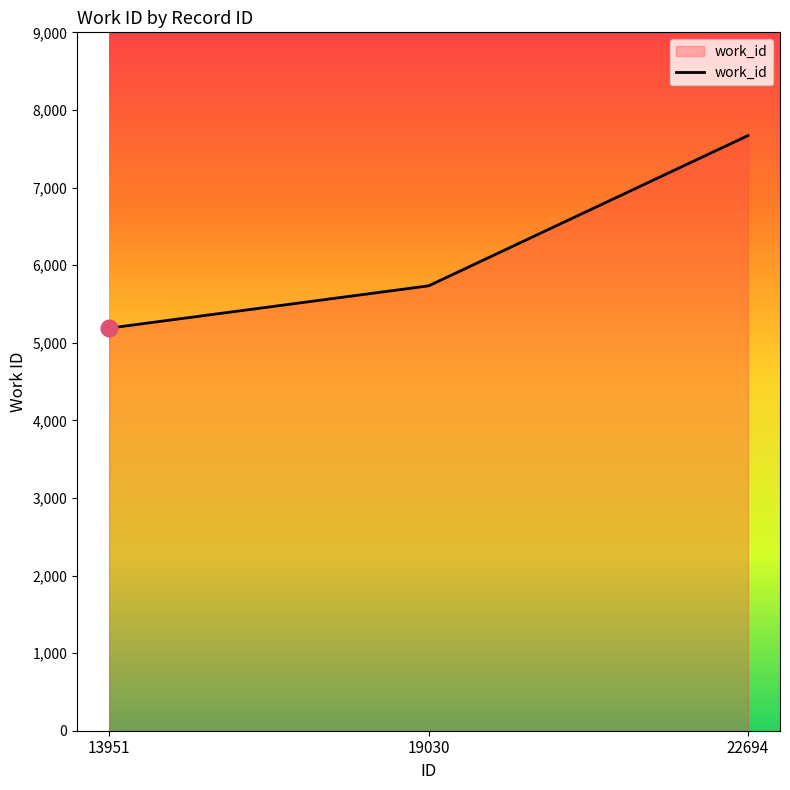

Count the number of categories in the chart.

3